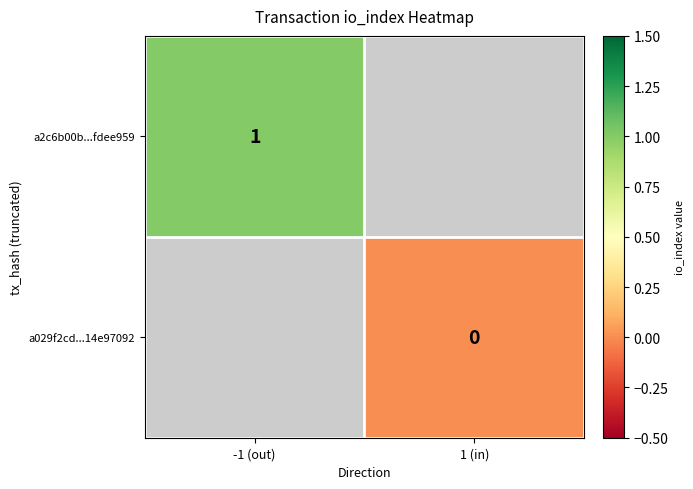

The a2c6b00b...fdee959 series shows 1 at -1 (out). True or false?

True